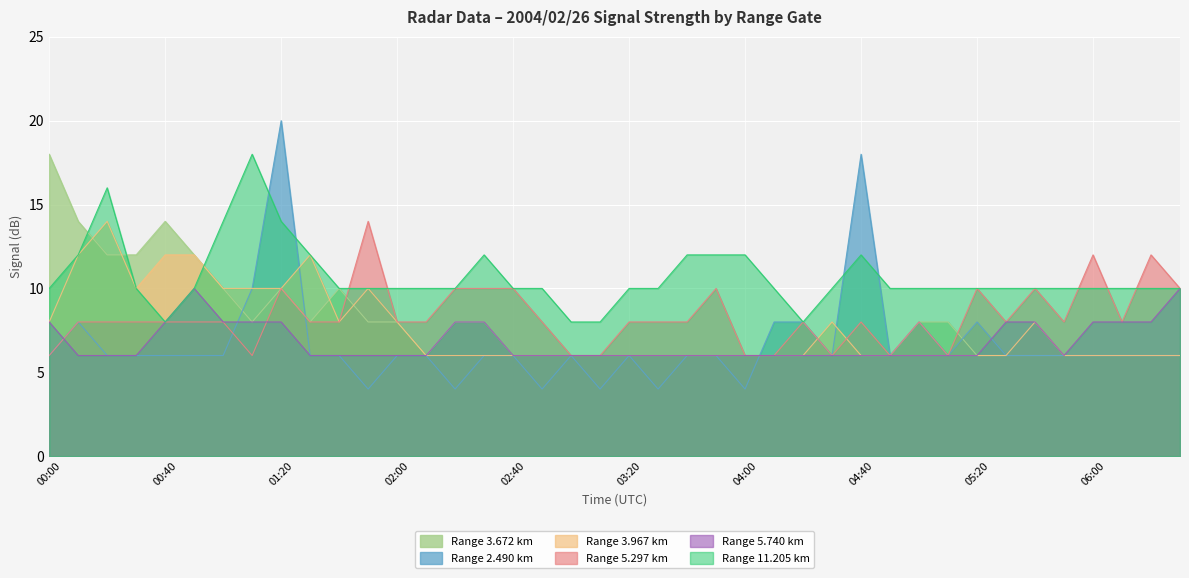

In 5.297, how many points are lower than both neighbors (excluding endpoints)?

7